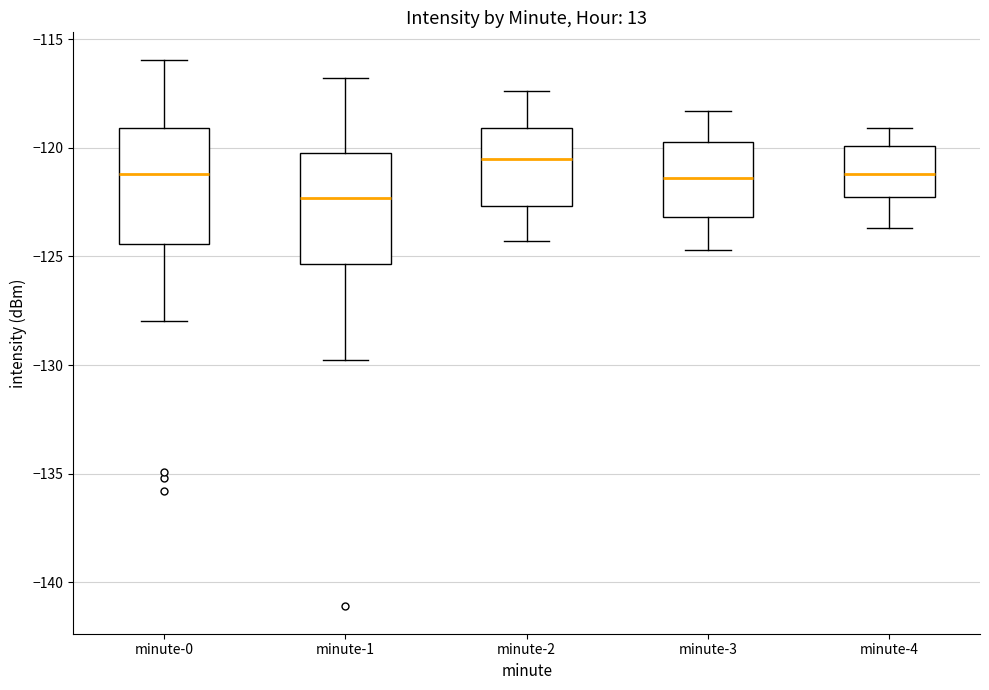

Where is the upper edge of the box for minute-4 on the y-axis? The values are not printed on the chart, so give them approximately, as read against the axis.

-120.0